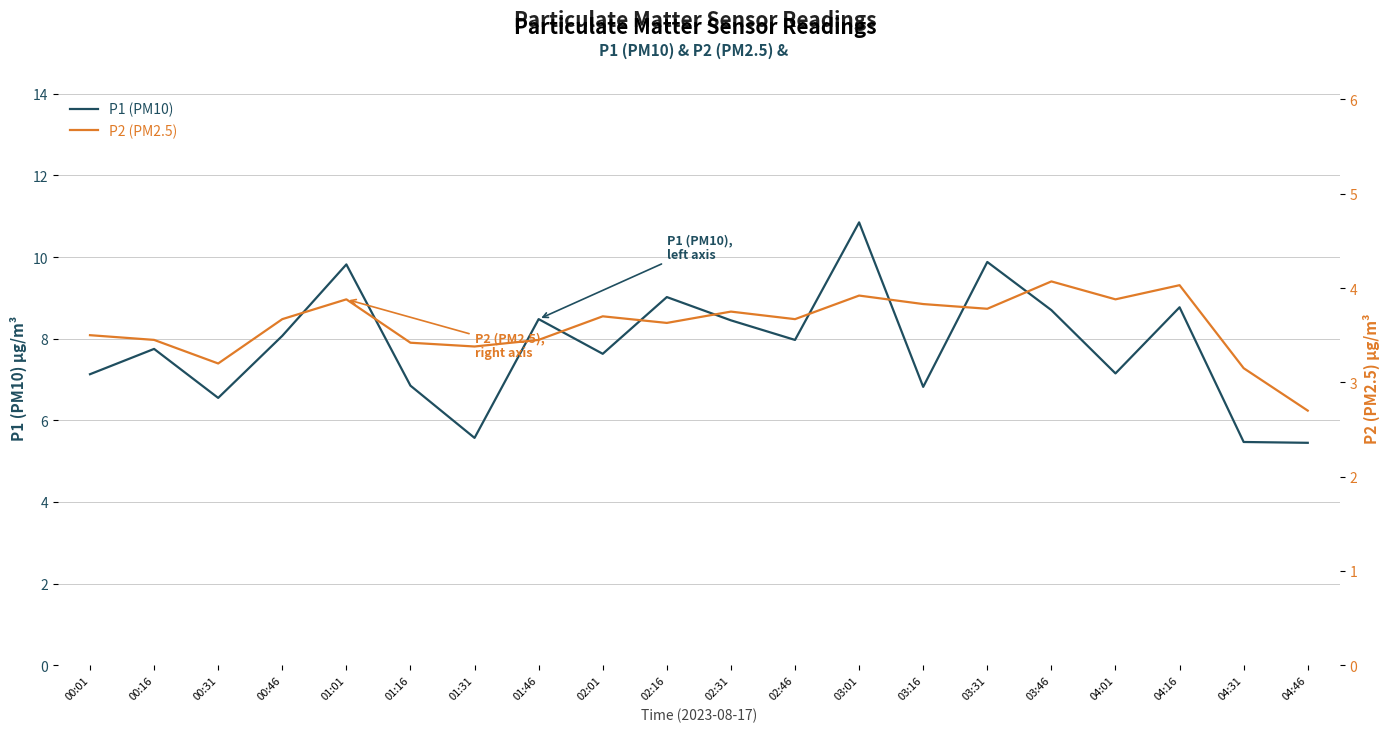

The value of P1 (PM10) at 02:16 is 9.0. True or false?

True